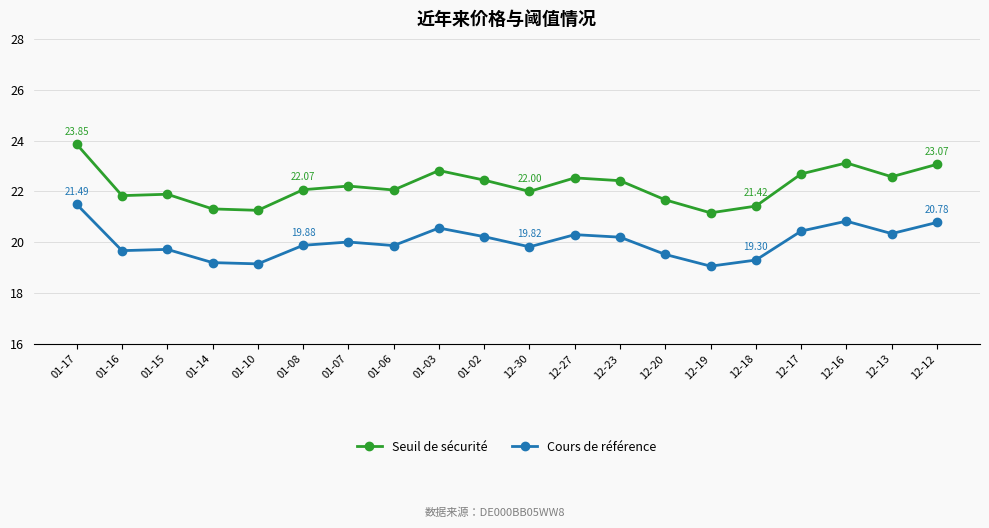

What is the difference between the Seuil de sécurité values at 01-03 and 12-20?

1.2